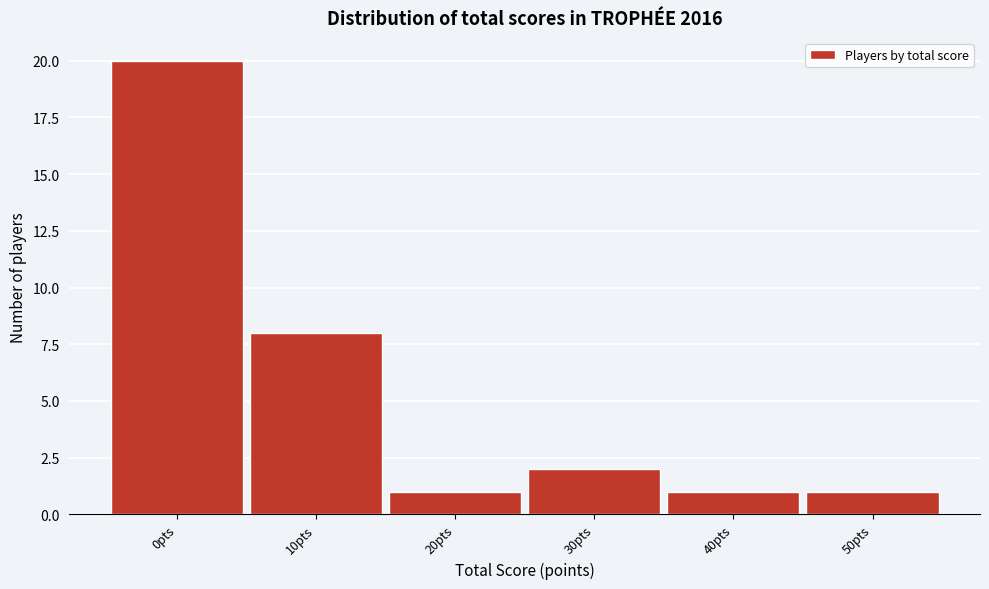

Reading right to left, what are all the values shown in this chart?

50pts=1	40pts=1	30pts=2	20pts=1	10pts=8	0pts=20